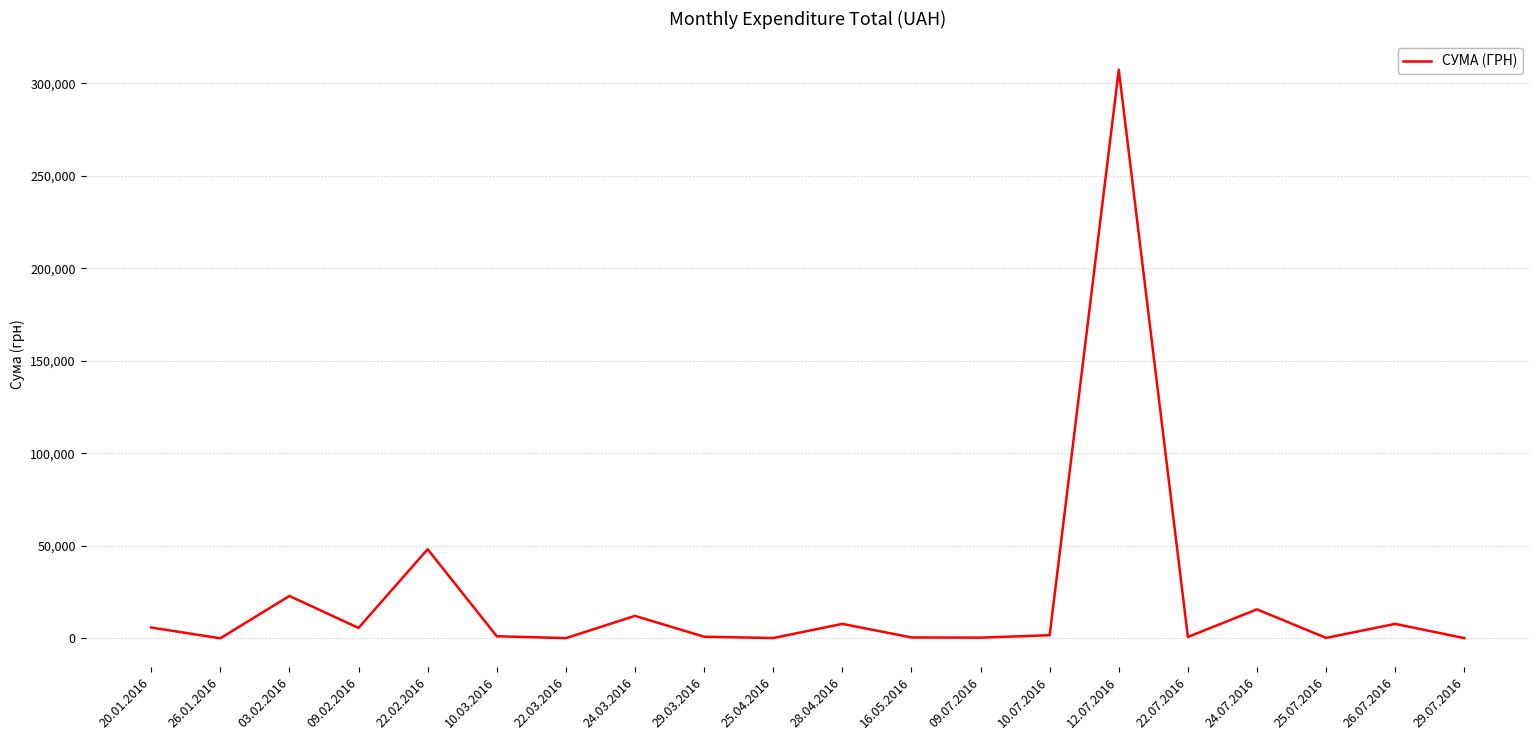

The value at 09.02.2016 is 5623.6. True or false?

True